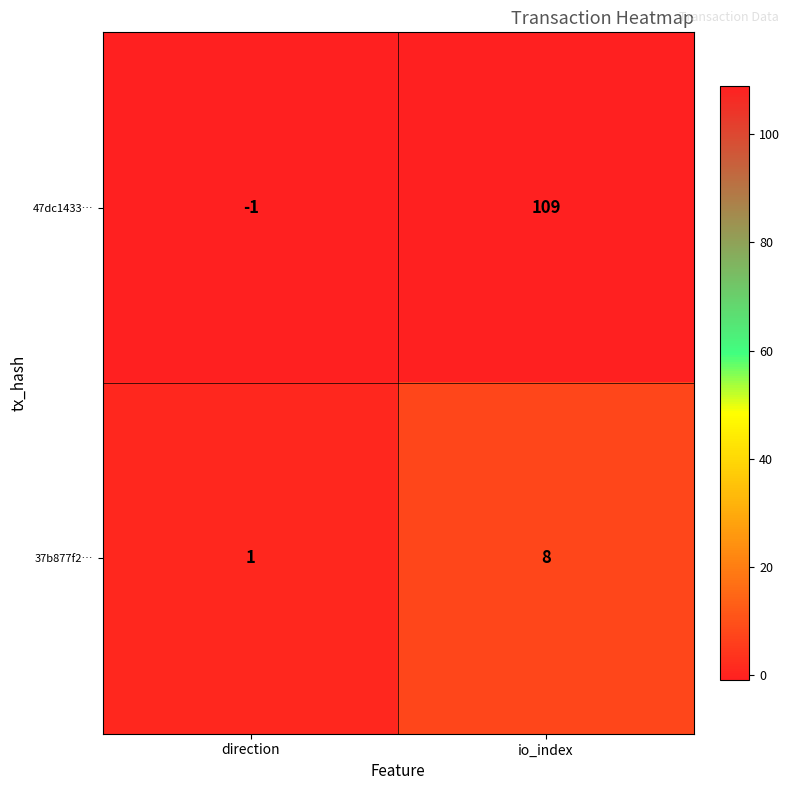

List the series in order of their overall mean, lowest first.

37b877f2…, 47dc1433…